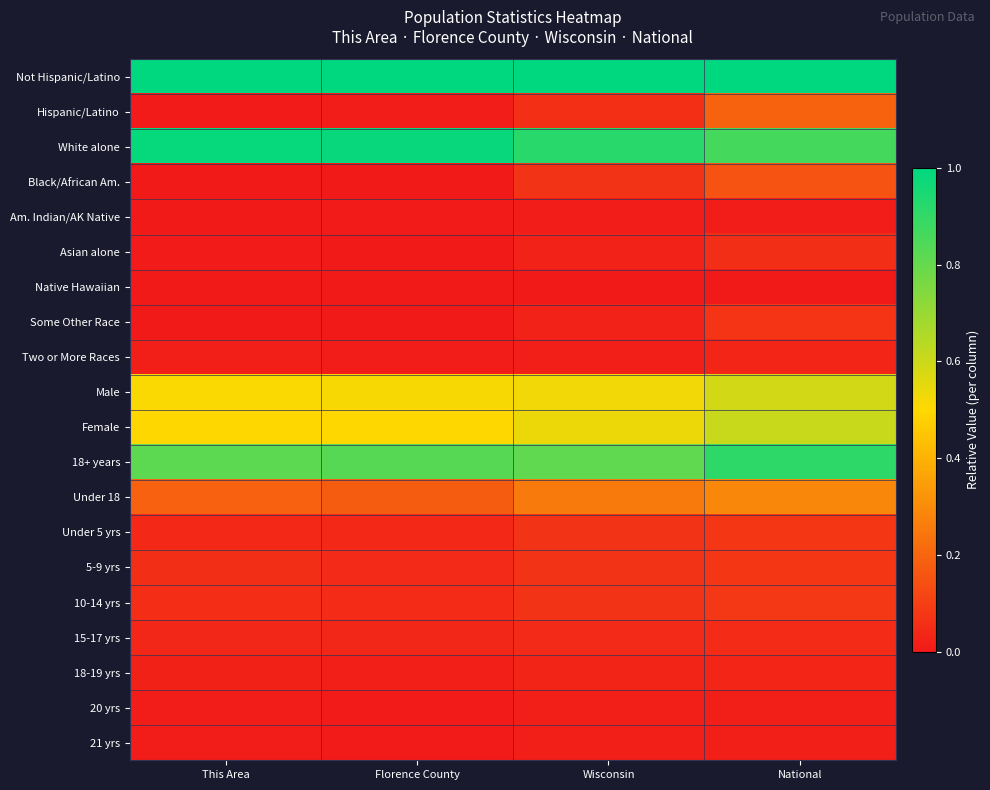

Reading right to left, transcribe all the data shown in this chart.

Not Hispanic/Latino: National=1.0	Wisconsin=1.0	Florence County=1.0	This Area=1.0
Hispanic/Latino: National=0.2	Wisconsin=0.1	Florence County=0.0	This Area=0.0
White alone: National=0.9	Wisconsin=0.9	Florence County=1.0	This Area=1.0
Black/African Am.: National=0.1	Wisconsin=0.1	Florence County=0.0	This Area=0.0
Am. Indian/AK Native: National=0.0	Wisconsin=0.0	Florence County=0.0	This Area=0.0
Asian alone: National=0.1	Wisconsin=0.0	Florence County=0.0	This Area=0.0
Native Hawaiian: National=0.0	Wisconsin=0.0	Florence County=0.0	This Area=0.0
Some Other Race: National=0.1	Wisconsin=0.0	Florence County=0.0	This Area=0.0
Two or More Races: National=0.0	Wisconsin=0.0	Florence County=0.0	This Area=0.0
Male: National=0.6	Wisconsin=0.5	Florence County=0.5	This Area=0.5
Female: National=0.6	Wisconsin=0.5	Florence County=0.5	This Area=0.5
18+ years: National=0.9	Wisconsin=0.8	Florence County=0.8	This Area=0.8
Under 18: National=0.3	Wisconsin=0.3	Florence County=0.2	This Area=0.2
Under 5 yrs: National=0.1	Wisconsin=0.1	Florence County=0.0	This Area=0.0
5-9 yrs: National=0.1	Wisconsin=0.1	Florence County=0.0	This Area=0.1
10-14 yrs: National=0.1	Wisconsin=0.1	Florence County=0.0	This Area=0.1
15-17 yrs: National=0.0	Wisconsin=0.0	Florence County=0.0	This Area=0.0
18-19 yrs: National=0.0	Wisconsin=0.0	Florence County=0.0	This Area=0.0
20 yrs: National=0.0	Wisconsin=0.0	Florence County=0.0	This Area=0.0
21 yrs: National=0.0	Wisconsin=0.0	Florence County=0.0	This Area=0.0